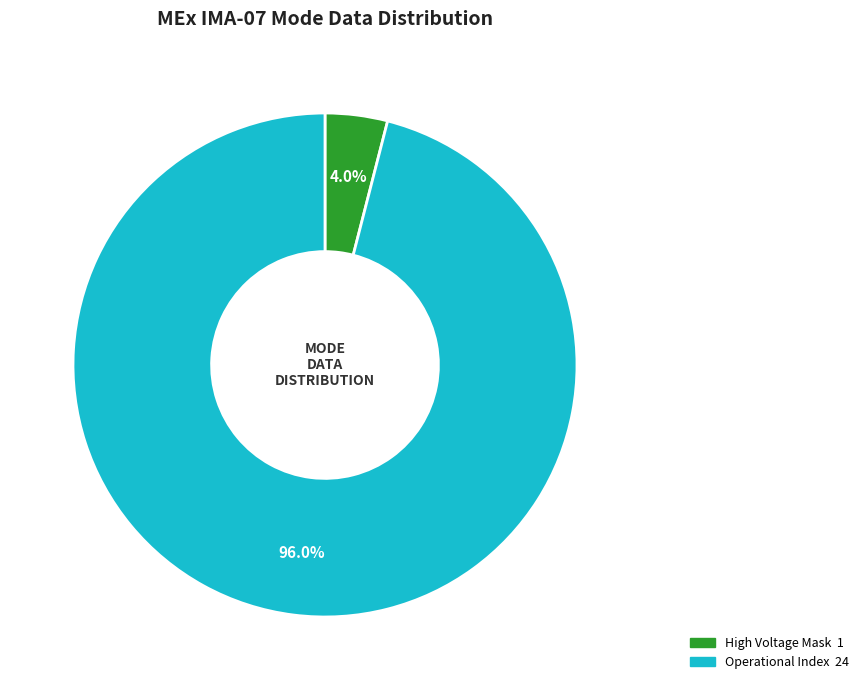

Does any single category account for the majority?

Yes